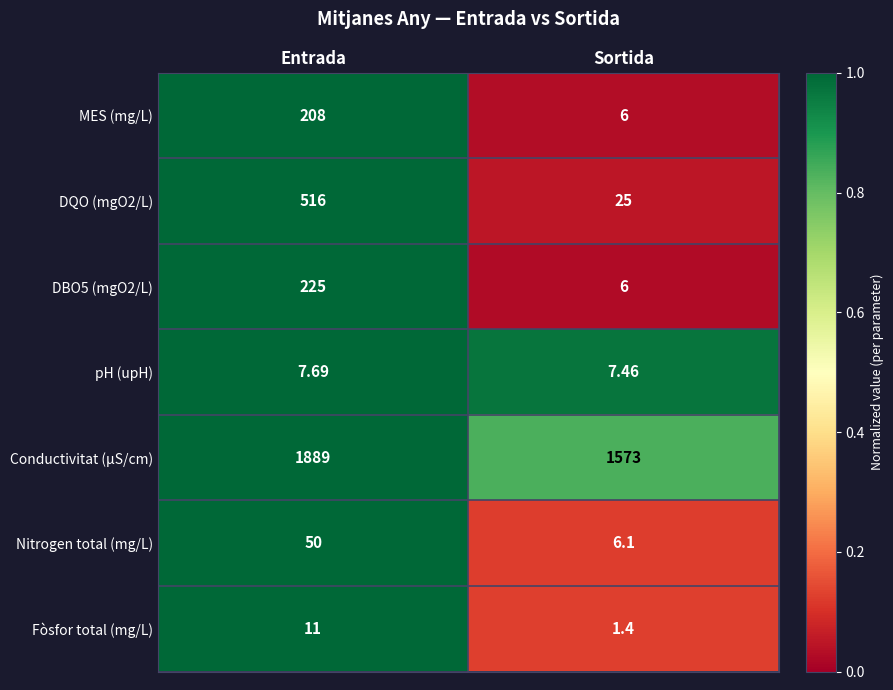

Is the value of Nitrogen total (mg/L) at Sortida greater than the value of Fòsfor total (mg/L) at Entrada?

No